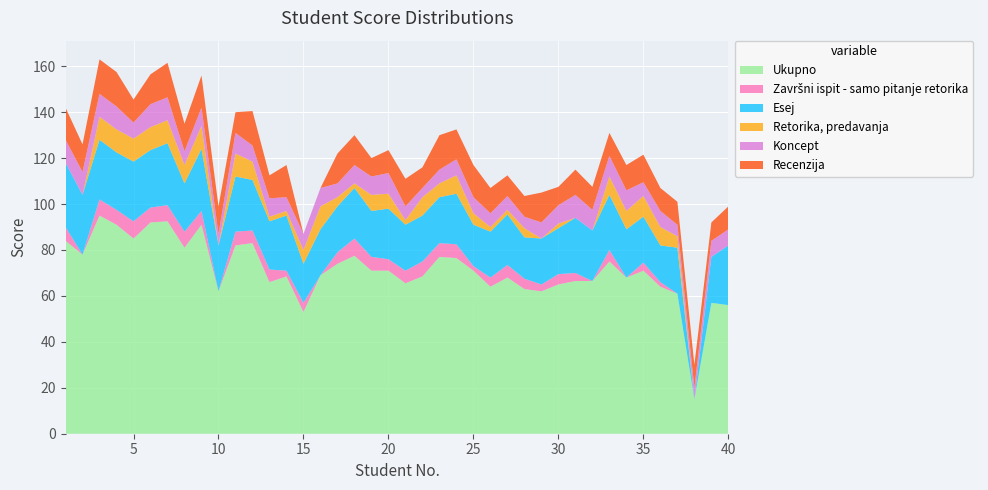

Reading right to left, transcribe all the data shown in this chart.

Ukupno: 56.0	57.0	15.0	61.0	64.0	71.0	68.0	75.0	66.5	66.5	65.0	62.0	63.0	68.0	64.0	71.0	76.5	77.0	68.5	65.5	71.0	71.0	77.5	74.0	69.0	53.0	68.5	66.0	83.0	82.0	62.0	91.0	81.0	92.5	92.0	85.0	91.0	95.0	78.0	84.0
Završni ispit - samo pitanje retorika: 0.0	0.0	0.0	0.0	2.0	3.5	0.0	5.0	0.0	3.5	4.5	3.0	4.5	5.5	4.0	2.0	6.0	6.0	6.5	5.5	5.0	6.0	7.5	5.0	0.0	4.0	2.5	5.5	5.5	6.0	0.0	6.0	7.0	7.0	6.5	7.5	6.5	7.0	0.0	6.0
Esej: 26.0	20.0	0.0	20.0	16.0	20.0	21.0	24.0	22.0	24.0	20.0	20.0	18.0	22.0	20.0	18.0	22.0	20.0	20.0	20.0	22.0	20.0	22.0	20.0	20.0	17.0	24.0	21.0	22.0	24.0	20.0	27.0	21.0	27.0	25.0	26.0	25.0	26.0	26.0	28.0
Retorika, predavanja: 0.0	0.0	0.0	5.0	8.0	9.0	8.0	8.0	0.0	0.0	2.0	0.0	4.0	2.0	2.0	5.0	8.0	6.0	8.0	2.0	6.5	7.0	2.0	4.0	10.0	6.0	2.0	2.0	8.0	10.0	0.0	10.0	8.0	10.0	10.0	10.0	10.0	10.0	0.0	0.0
Koncept: 7.0	7.0	5.0	5.0	7.0	6.0	9.0	9.0	9.0	10.0	8.0	7.0	5.0	6.0	6.0	7.0	7.0	6.0	4.0	6.0	9.0	8.0	8.0	6.0	8.0	7.0	6.0	8.0	7.0	9.0	5.0	8.0	6.0	10.0	10.0	7.0	10.0	10.0	10.0	10.0
Recenzija: 10.0	8.0	10.0	10.0	10.0	12.0	11.0	10.0	10.0	11.0	8.0	13.0	9.0	9.0	11.0	14.0	13.0	15.0	9.0	12.0	10.0	8.0	13.0	13.0	0.0	0.0	14.0	10.0	15.0	9.0	12.0	14.0	12.0	15.0	13.0	10.0	15.0	15.0	12.0	14.0